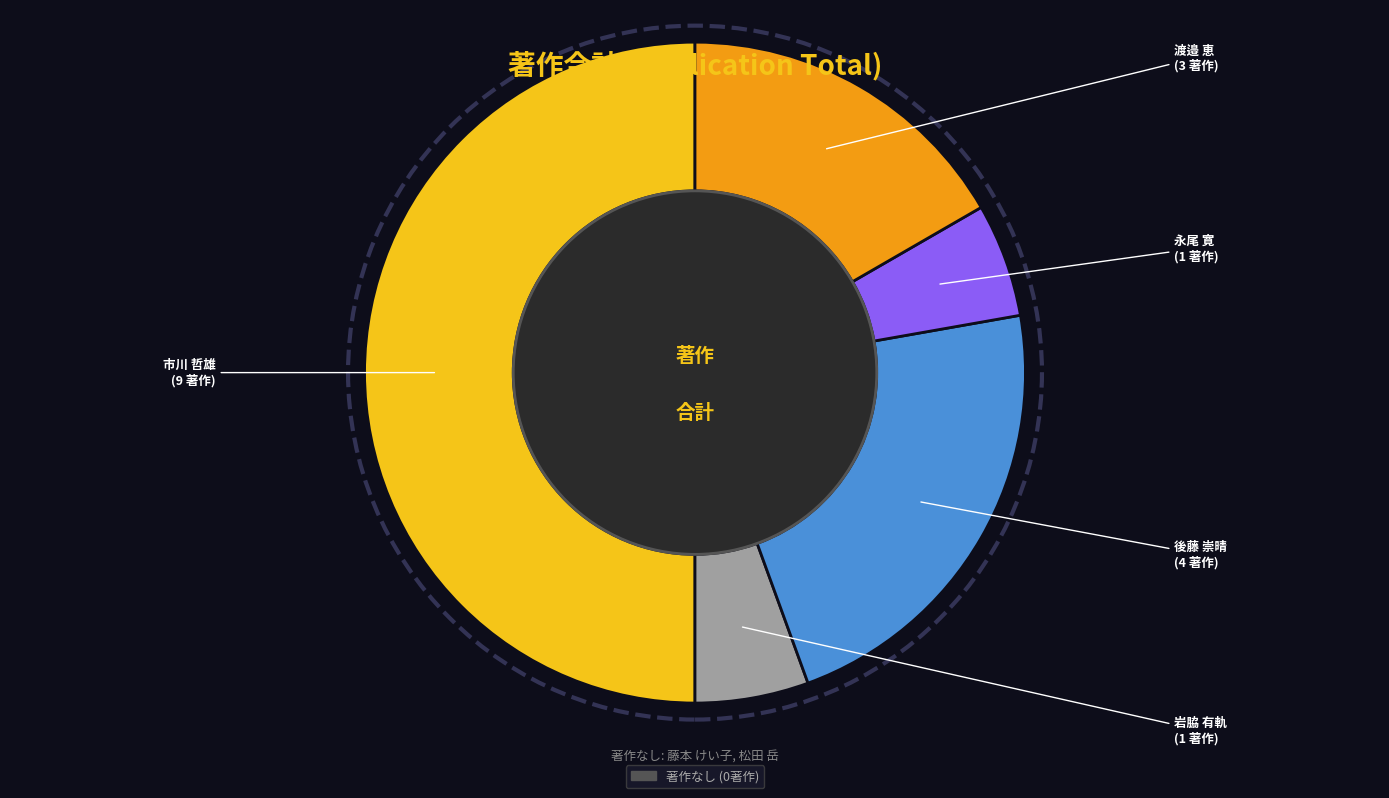

Count the number of slices in the pie.

5